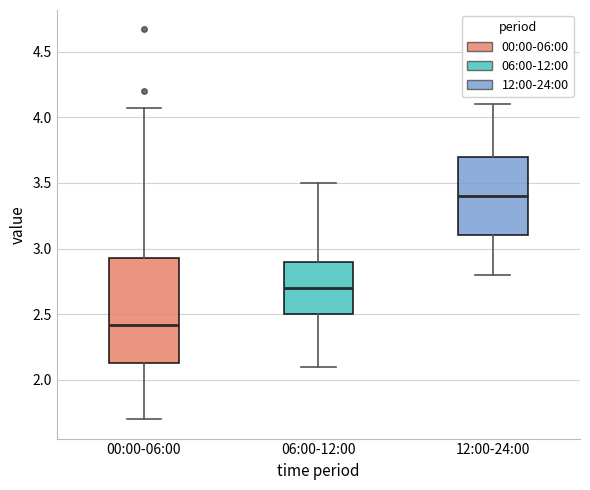

Which box has the highest median line?

12:00-24:00